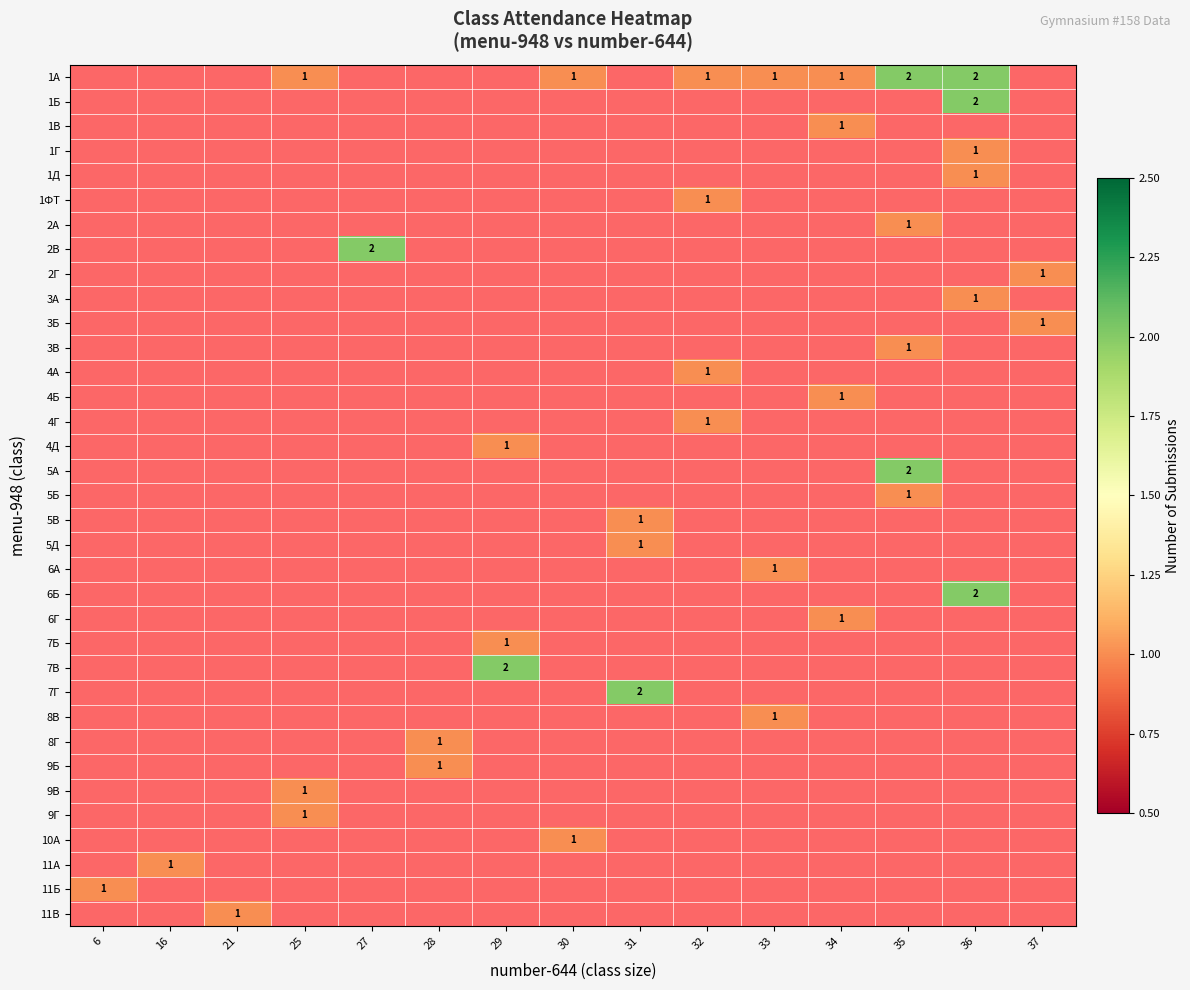

Is the value of 3В at 35 greater than the value of 9Г at 35?

Yes